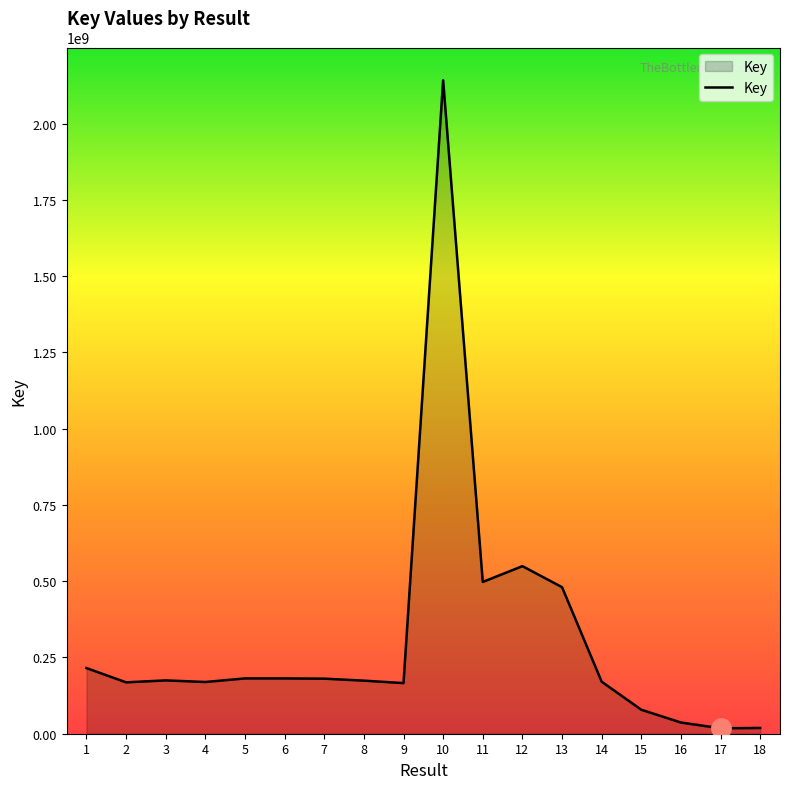

Count the number of categories in the chart.

18